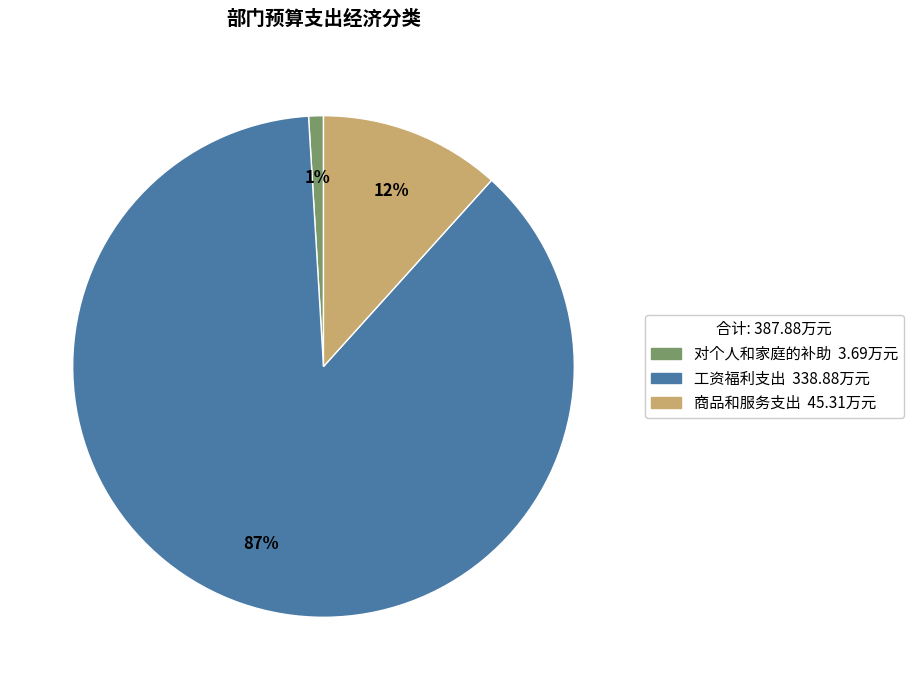

How many segments does this pie chart have?

3